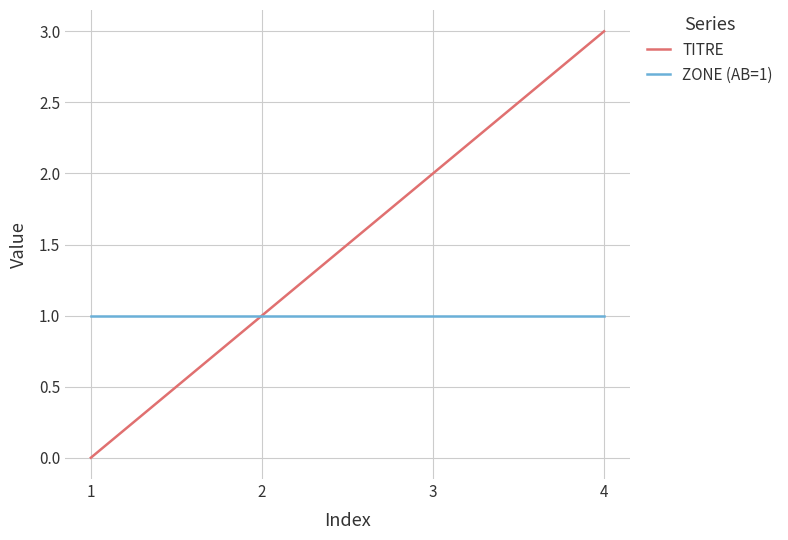

List the labels in order of TITRE value, largest first.

4, 3, 2, 1